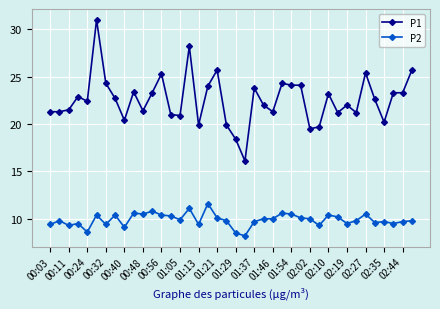

At how many categories does at least one series exceed 25?

6